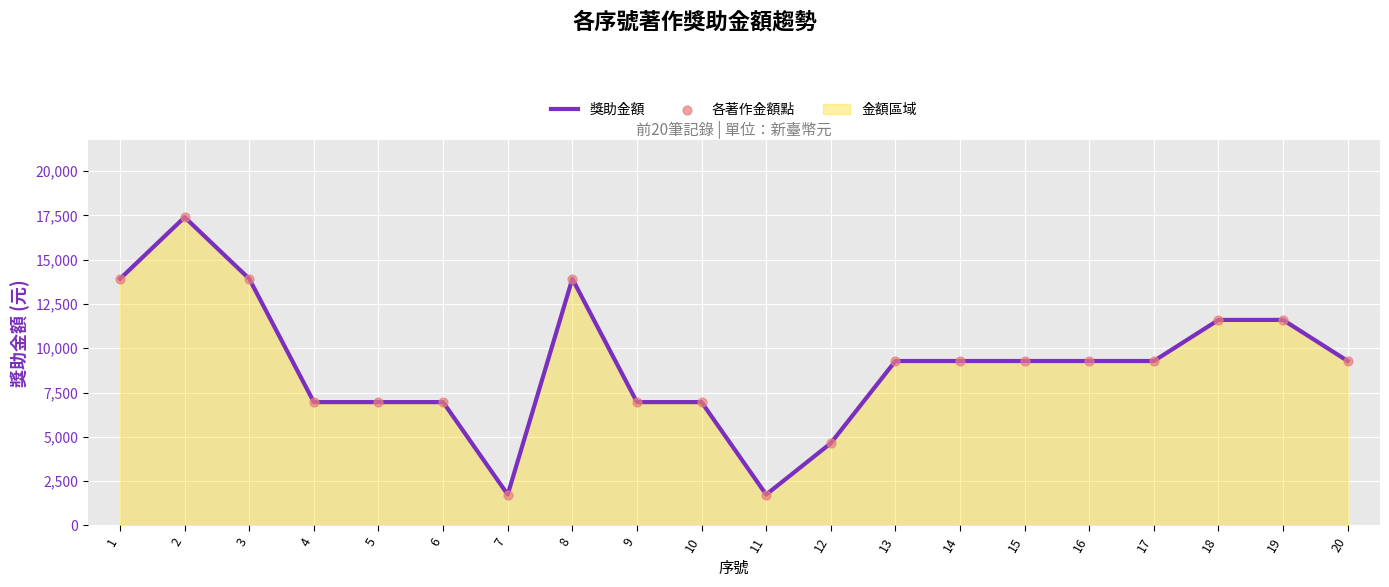

Which series contains the lowest Y value?

獎助金額